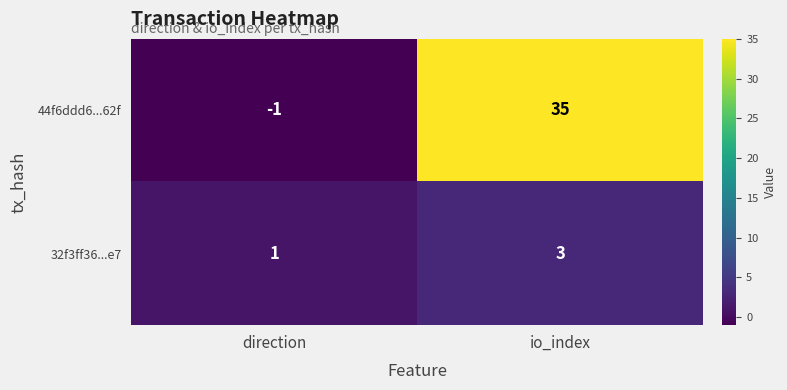

What is the difference between the highest and lowest values at io_index?

32